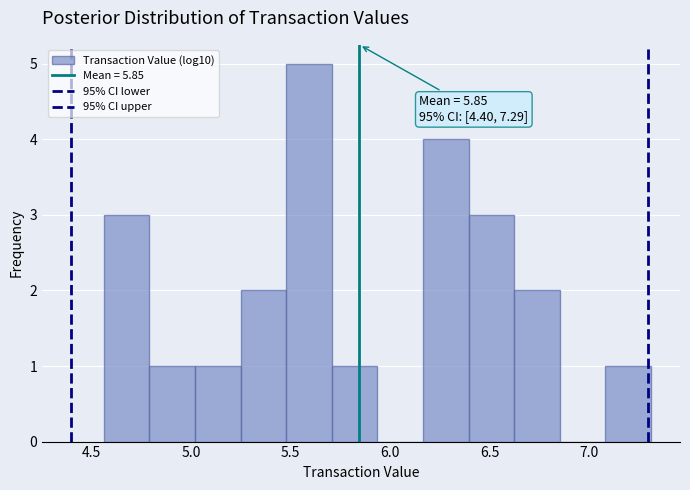

Which range on the x-axis has the tallest bar?

5.50 to 5.70